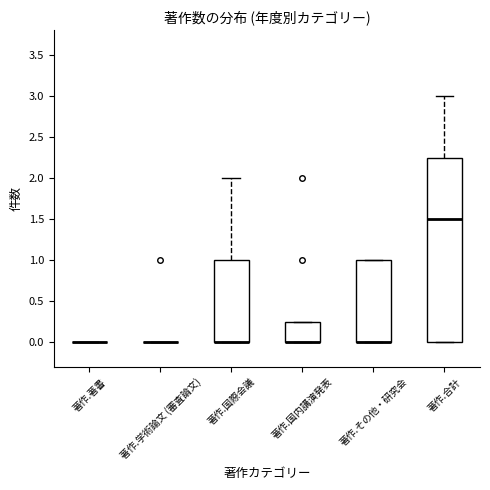

Which box is the tallest, from its lower edge to its upper edge?

著作.合計